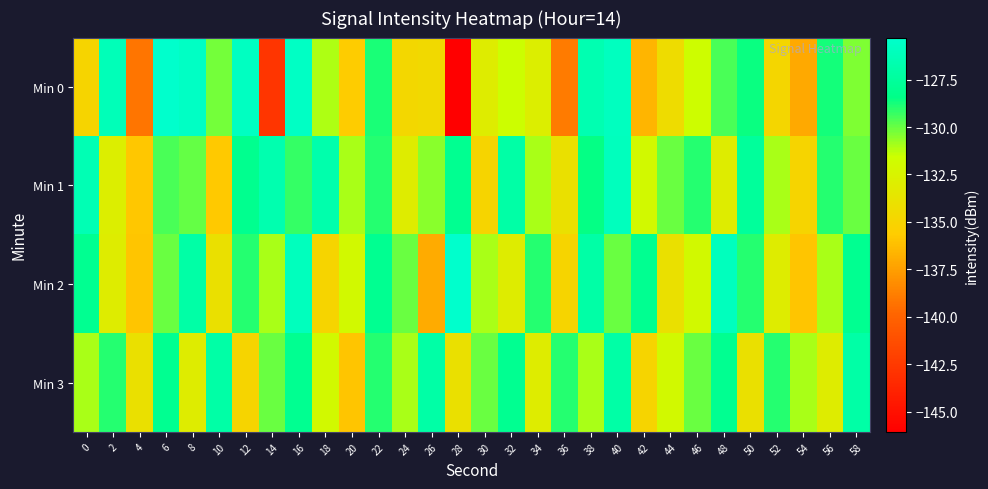

Rank the series at 8 from highest to lowest value.

Min 0, Min 2, Min 1, Min 3